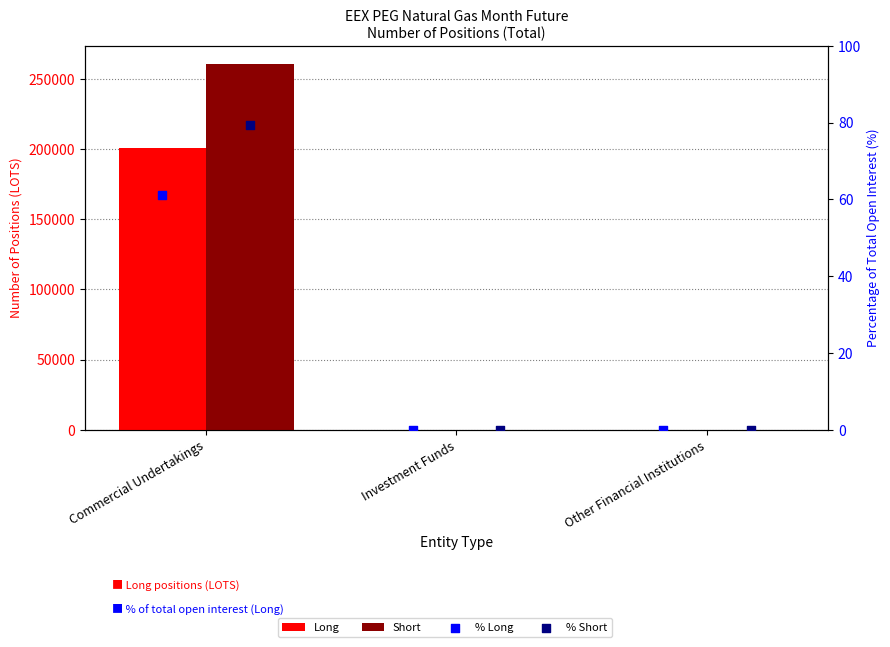

Which series reaches the minimum Y coordinate?

Long